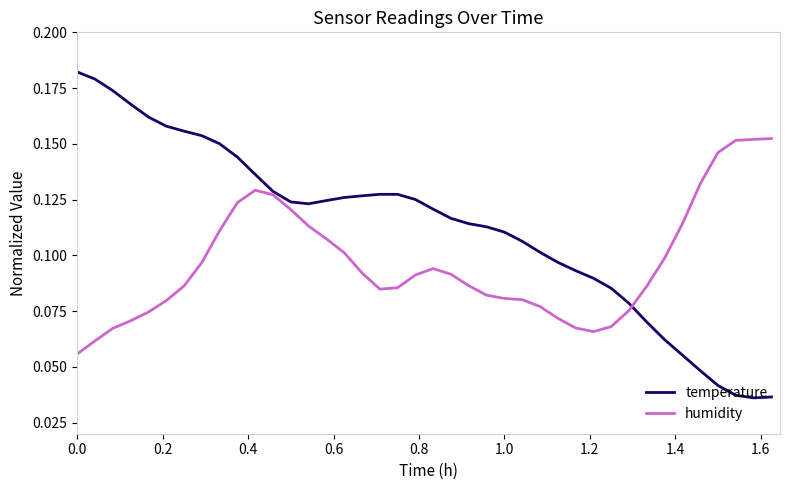

List the series in order of their peak value, lowest first.

humidity, temperature